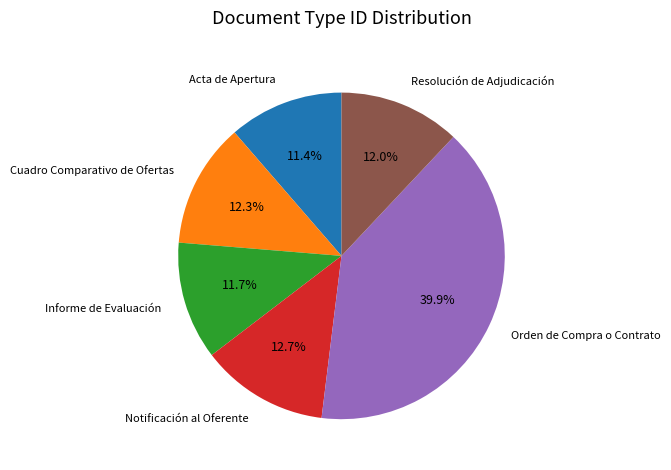

Count the number of slices in the pie.

6